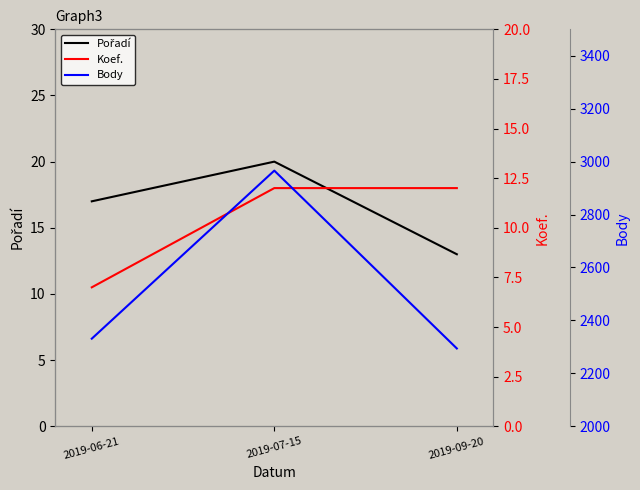

What is the difference between the Body values at 2019-09-20 and 2019-06-21?

37